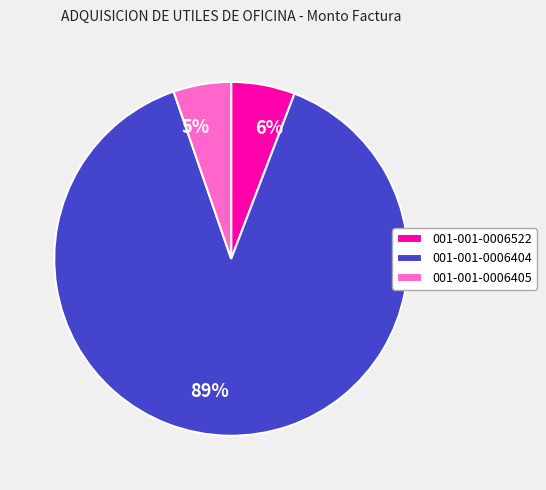

Rank the categories by value from lowest to highest.

001-001-0006405, 001-001-0006522, 001-001-0006404